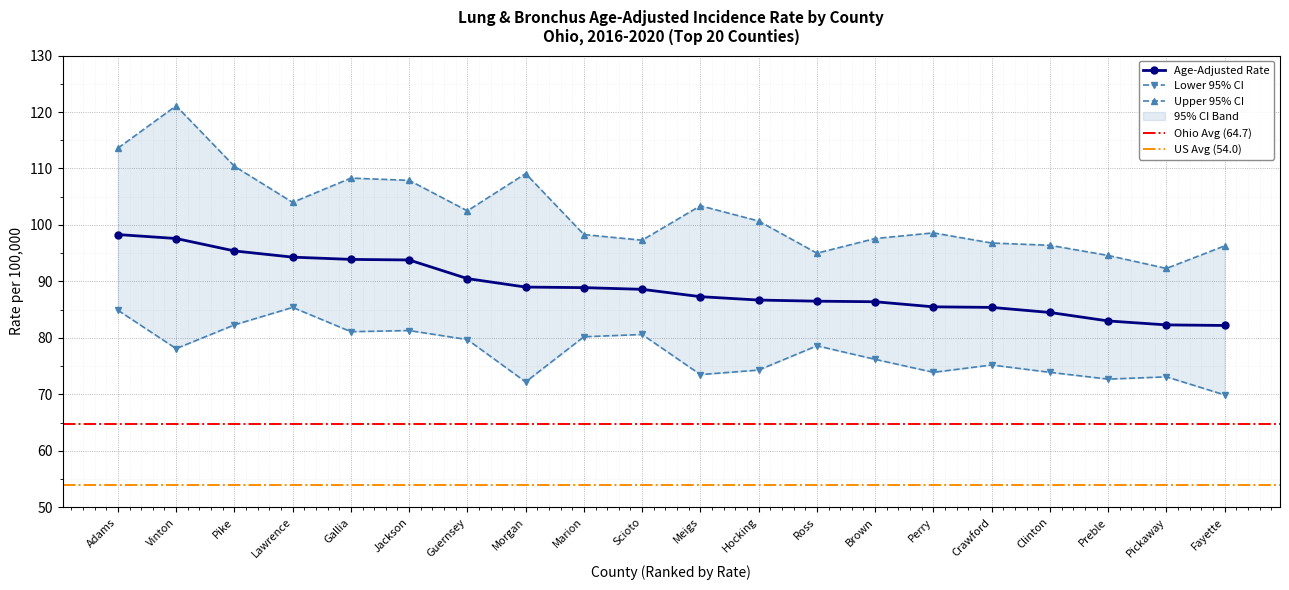

What is the label of the 15th point from the left?

Perry